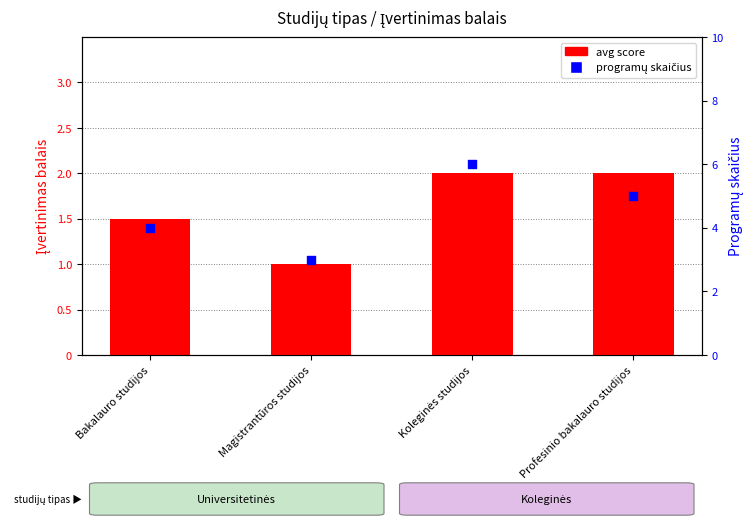

At how many categories does at least one series exceed 5?

1